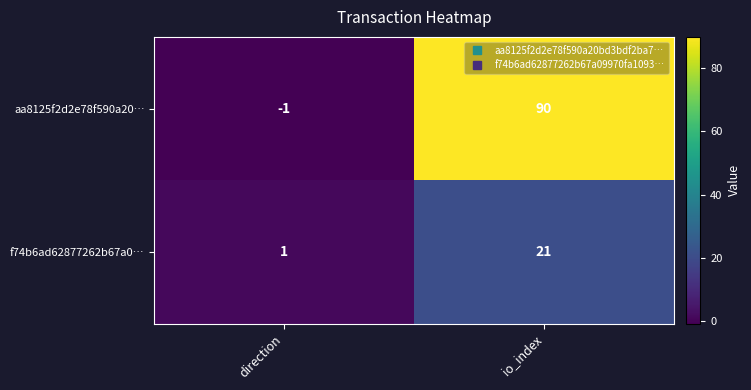

What is the difference between the f74b6ad62877262b67a0… values at direction and io_index?

20